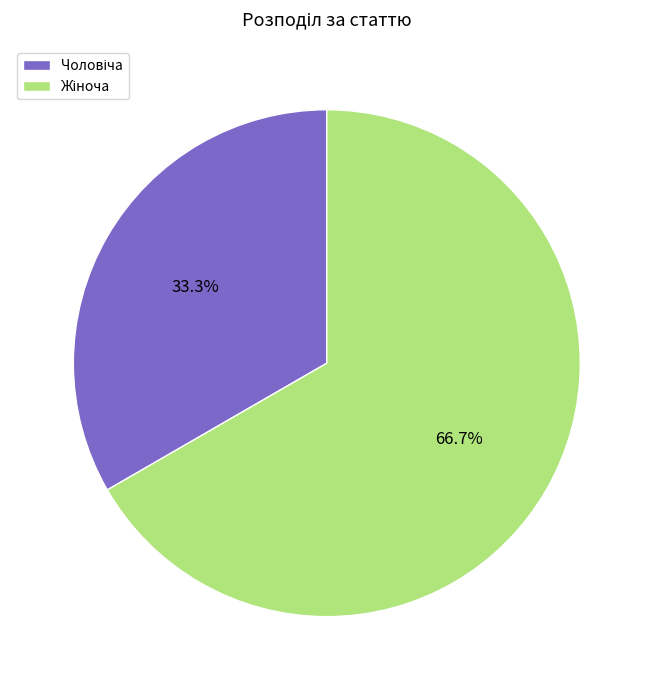

Does any single category account for the majority?

Yes